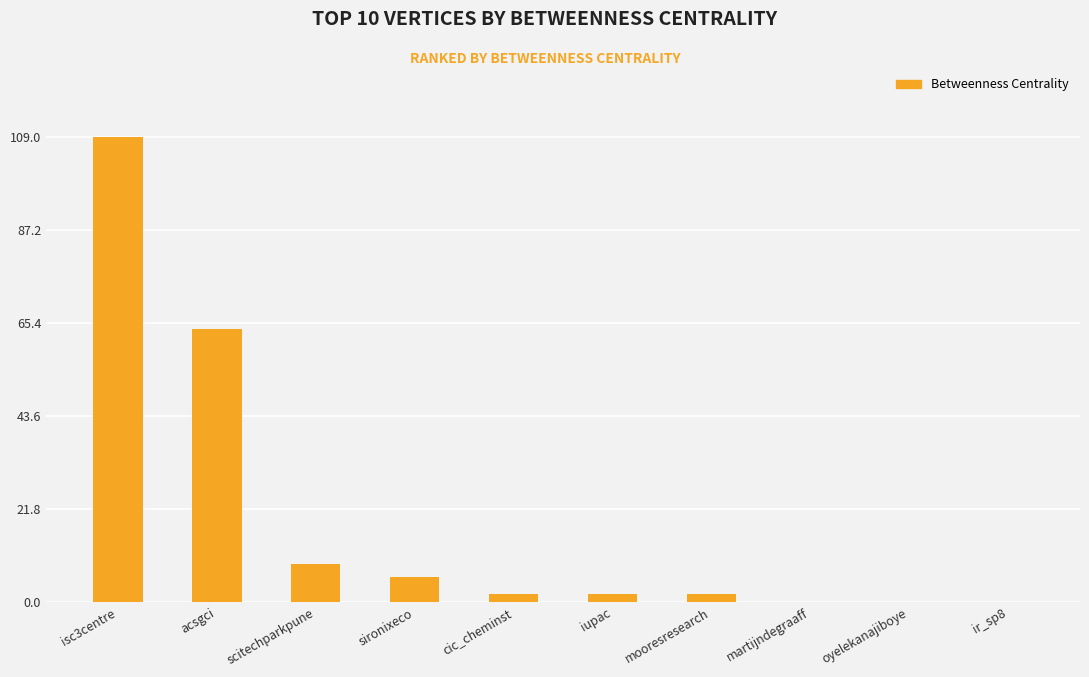

Which label corresponds to the largest value in the chart?

isc3centre